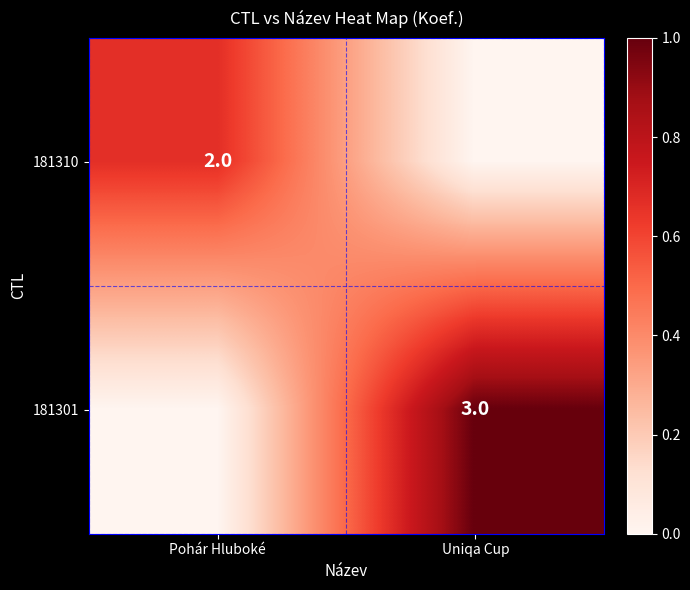

How many data points does each series have?

2